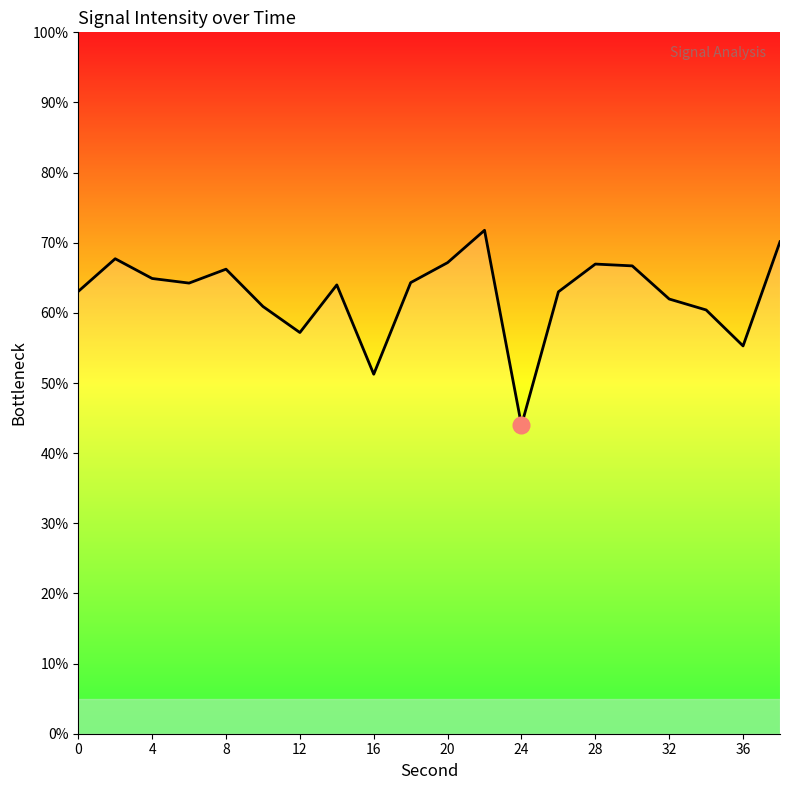

How many categories are shown in the chart?

20